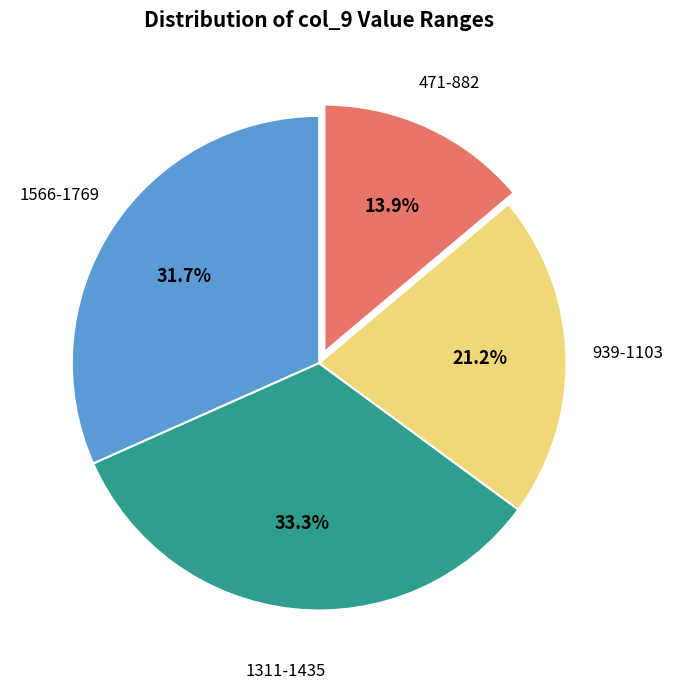

Does any single category account for the majority?

No